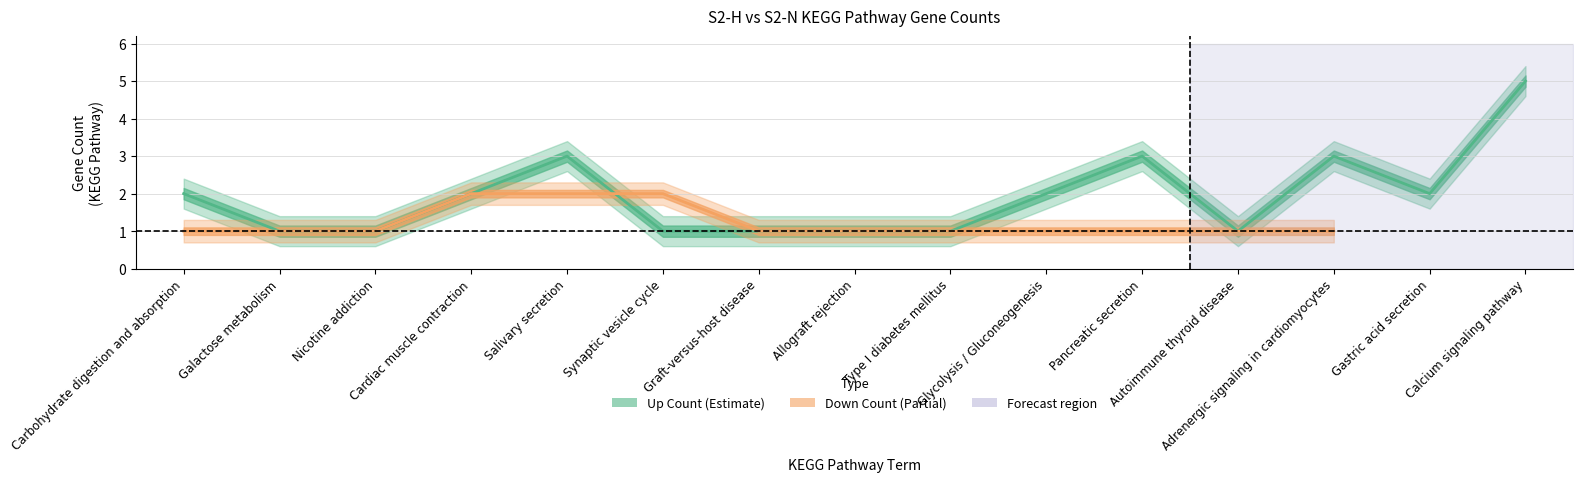

What is the greatest value displayed?

5